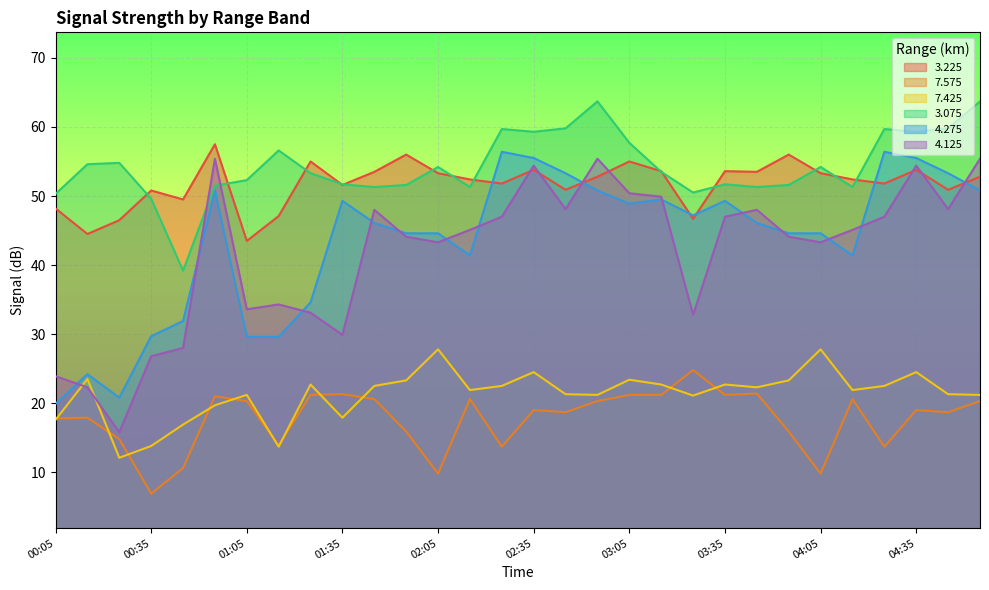

Is the value of 3.075 at 00:15 greater than the value of 7.425 at 01:35?

Yes